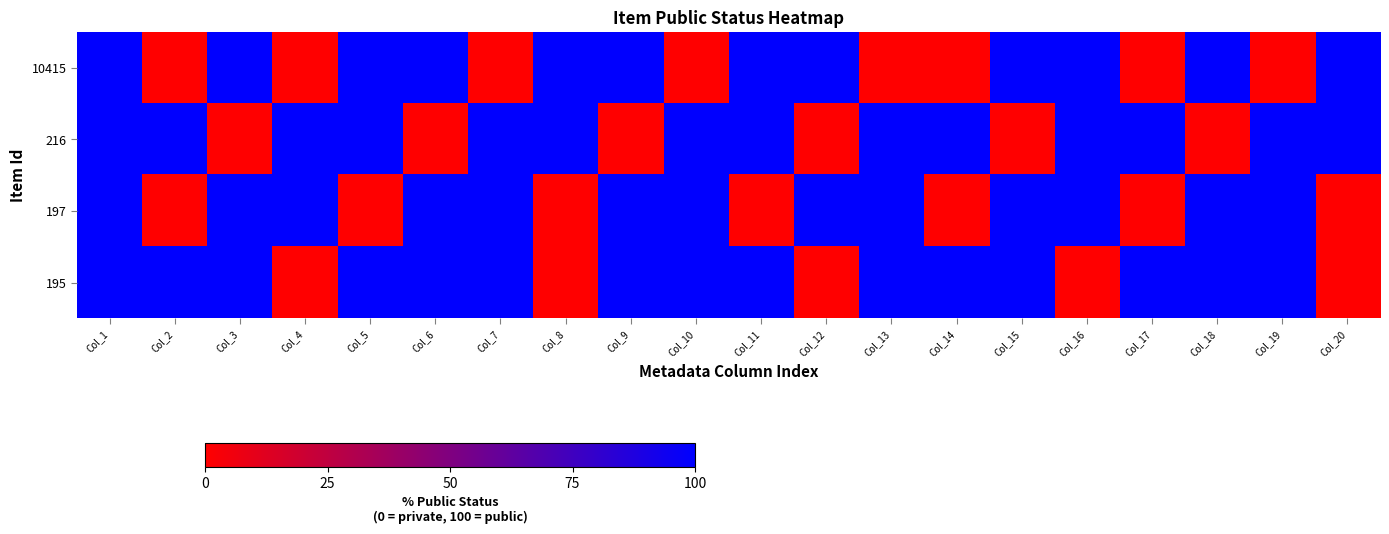

What is the spread (max minus min) of values at Col_5?

100